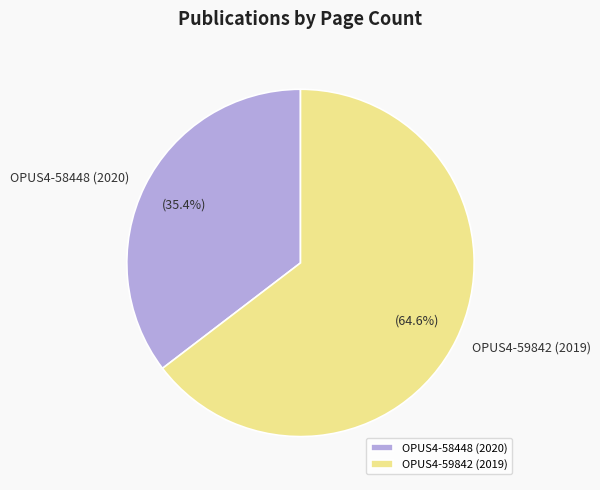

What percentage is the OPUS4-59842 (2019) slice, to the nearest percent?

65%